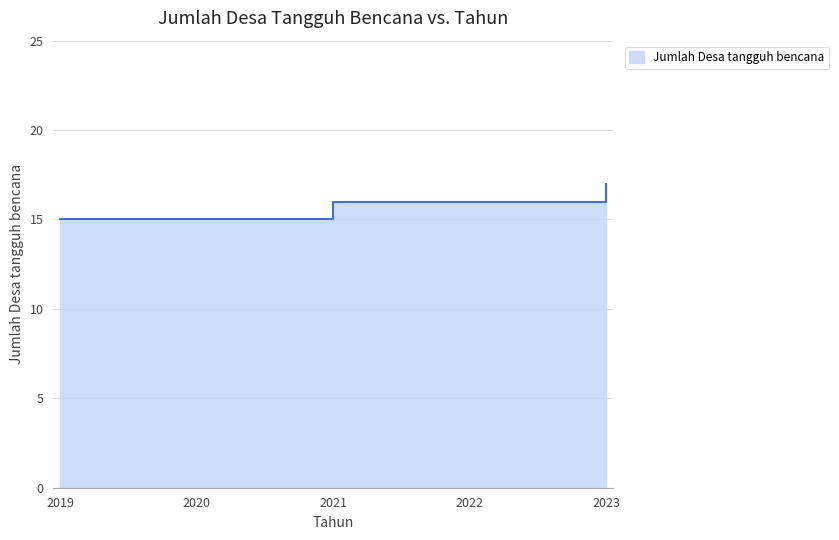

Is it true that the value at 2021 is 23?

False